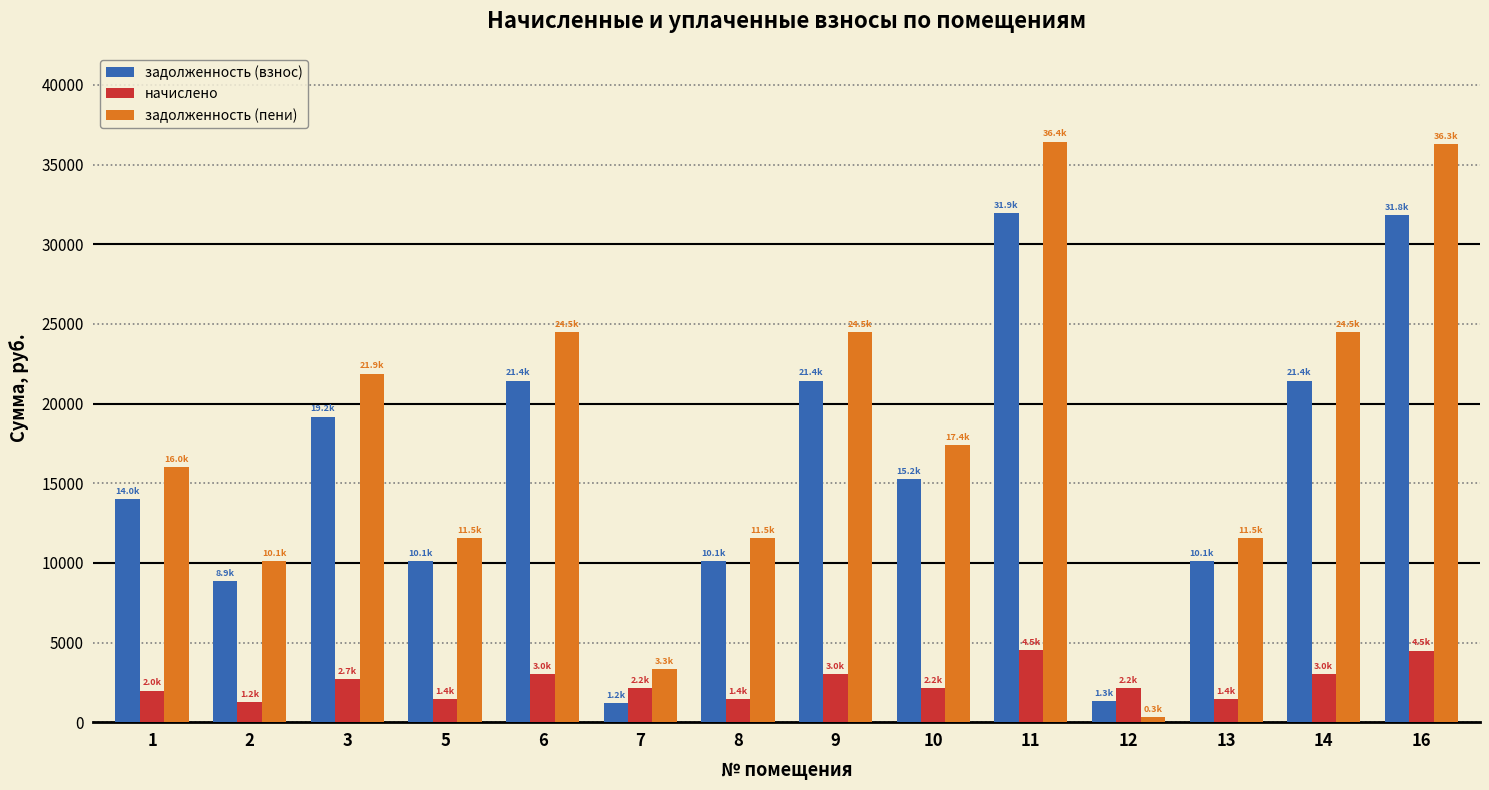

What is the maximum value shown in the chart?

36439.1